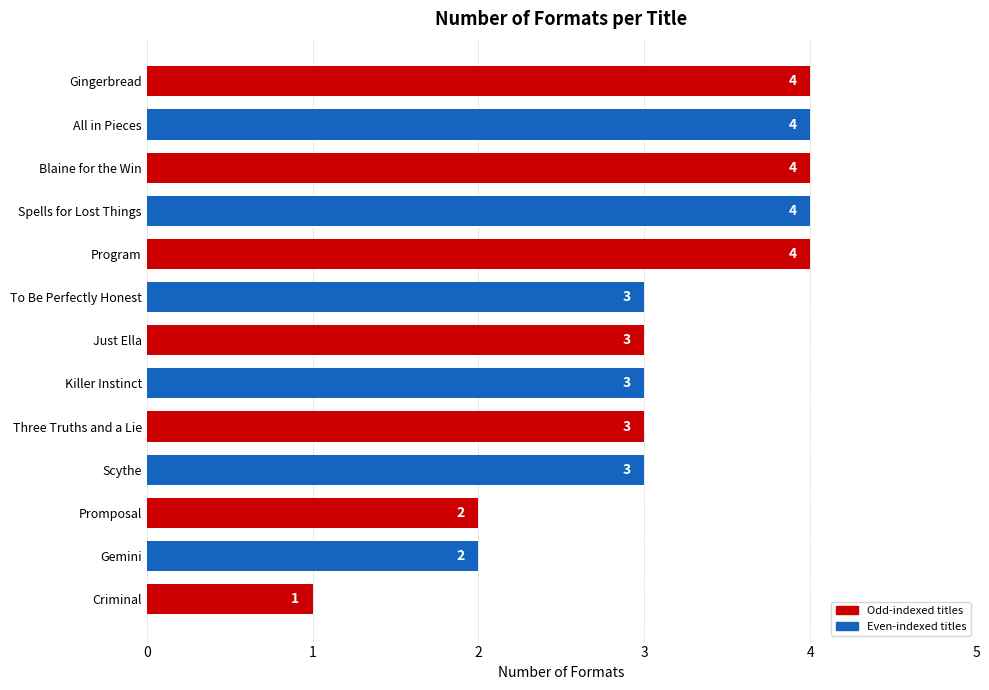

What is the sum of all values?

40